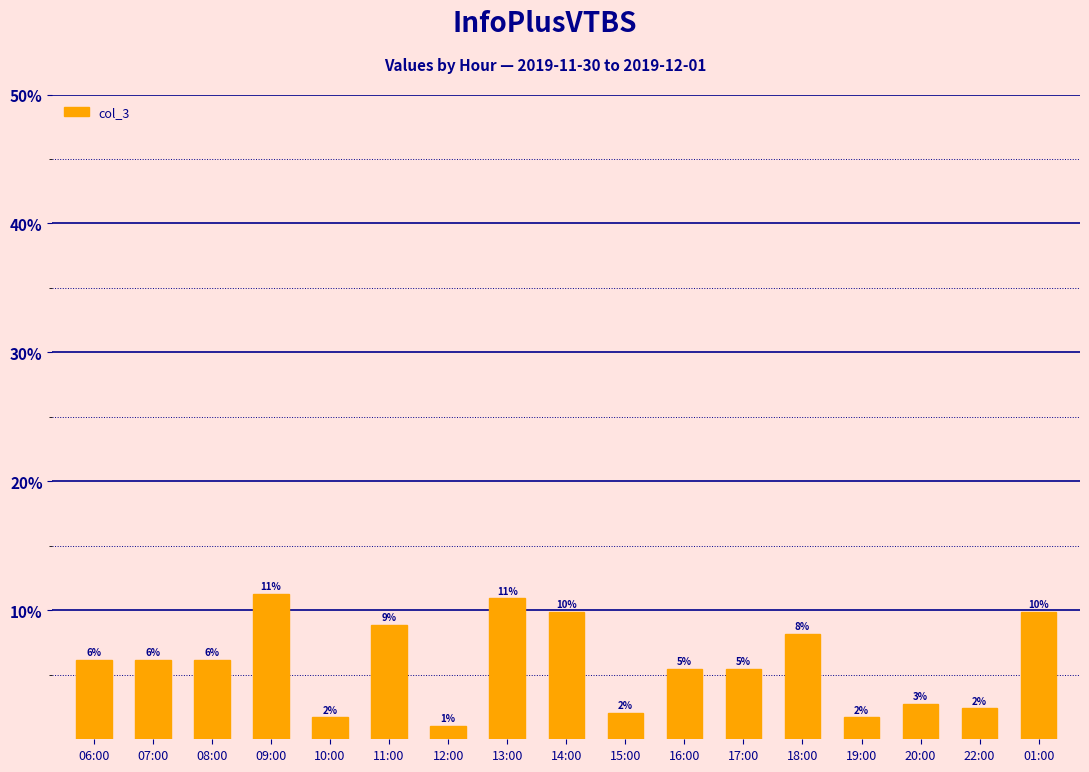

Are the bars horizontal?

No